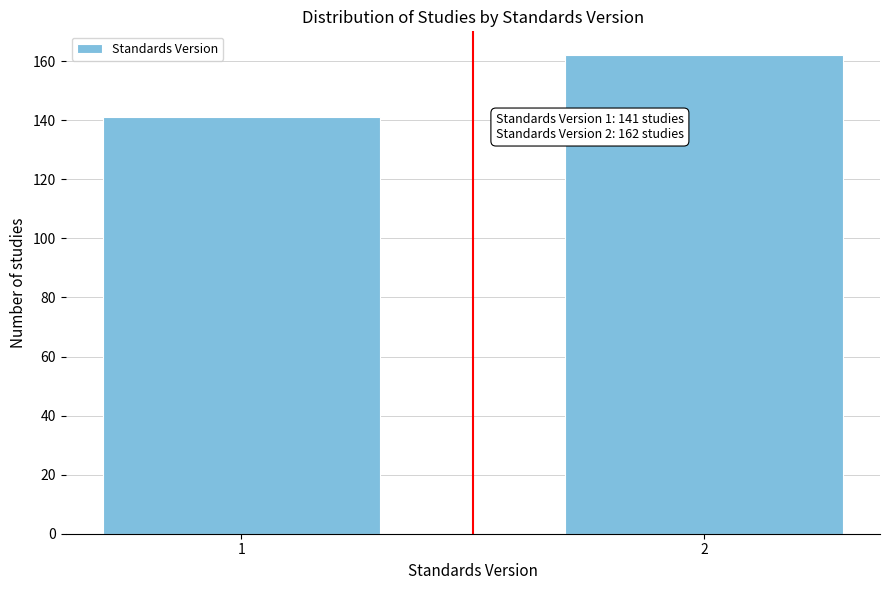

Reading left to right, list all the values displayed in this chart.

1=141	2=162